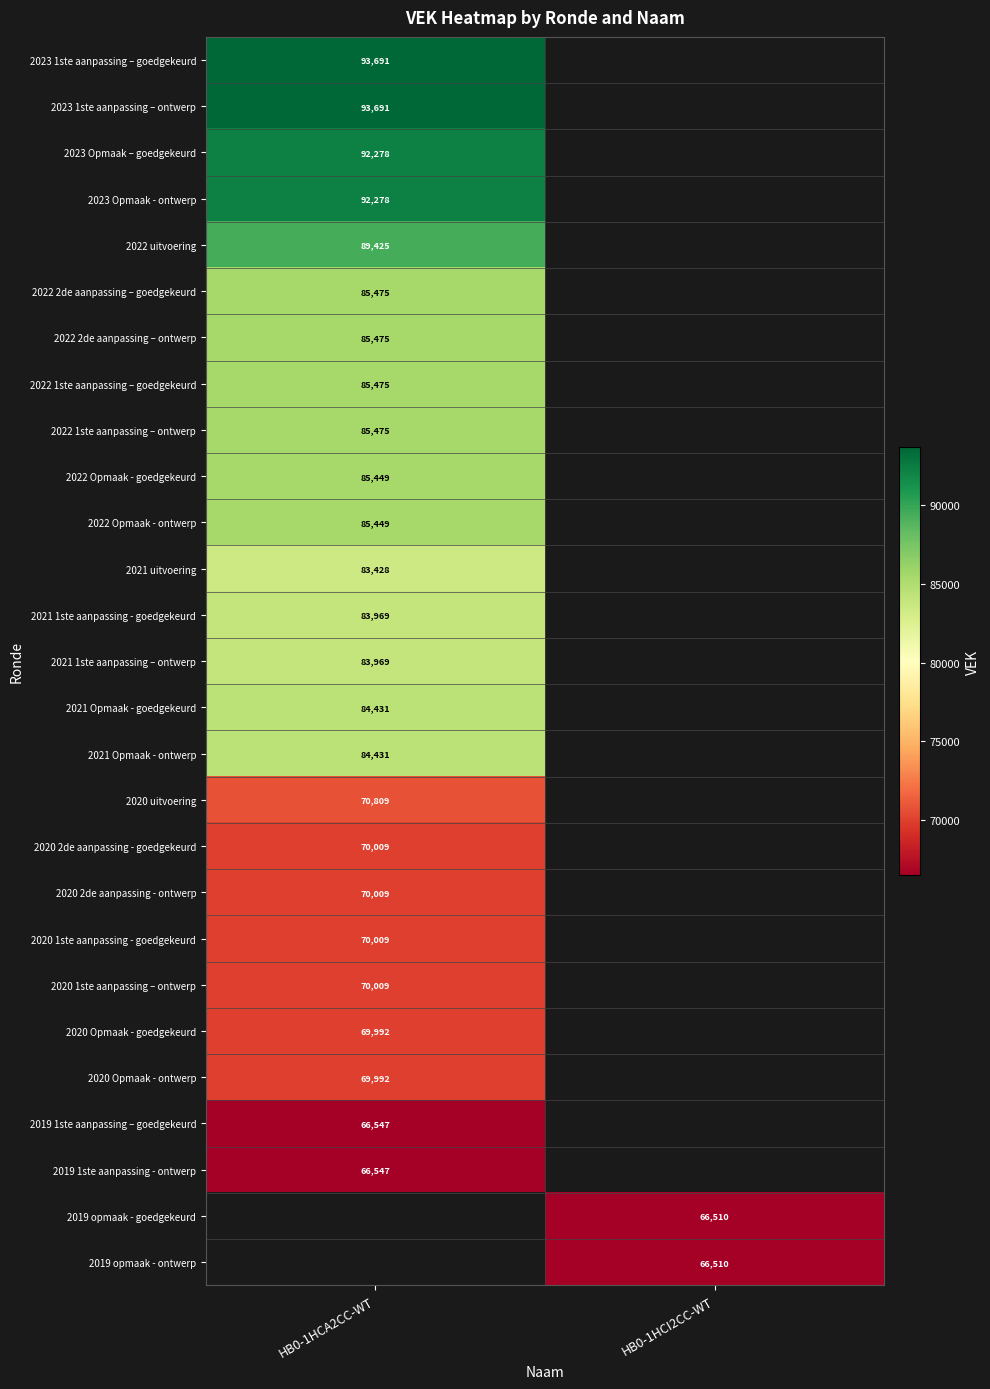

The 2022 uitvoering series shows 59899 at HB0-1HCA2CC-WT. True or false?

False